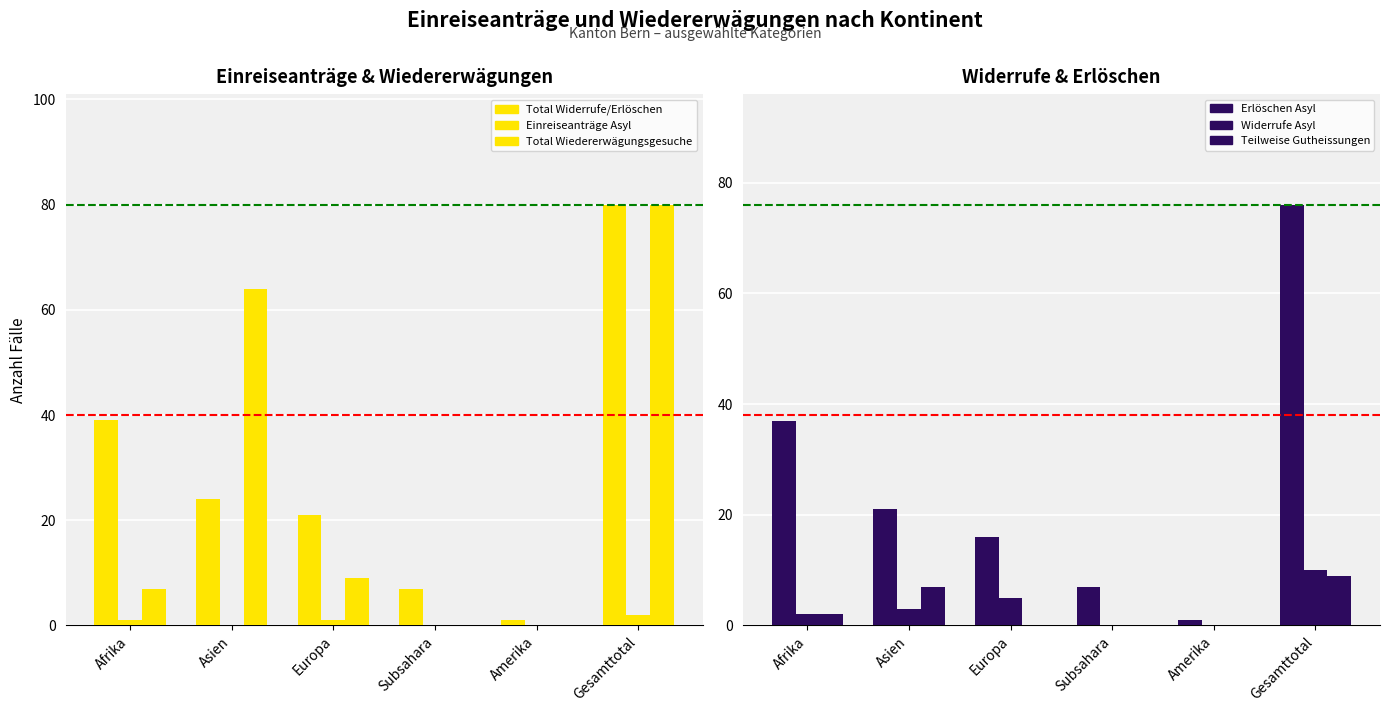

The Total Wiedererwägungsgesuche series shows -33 at Subsahara. True or false?

False